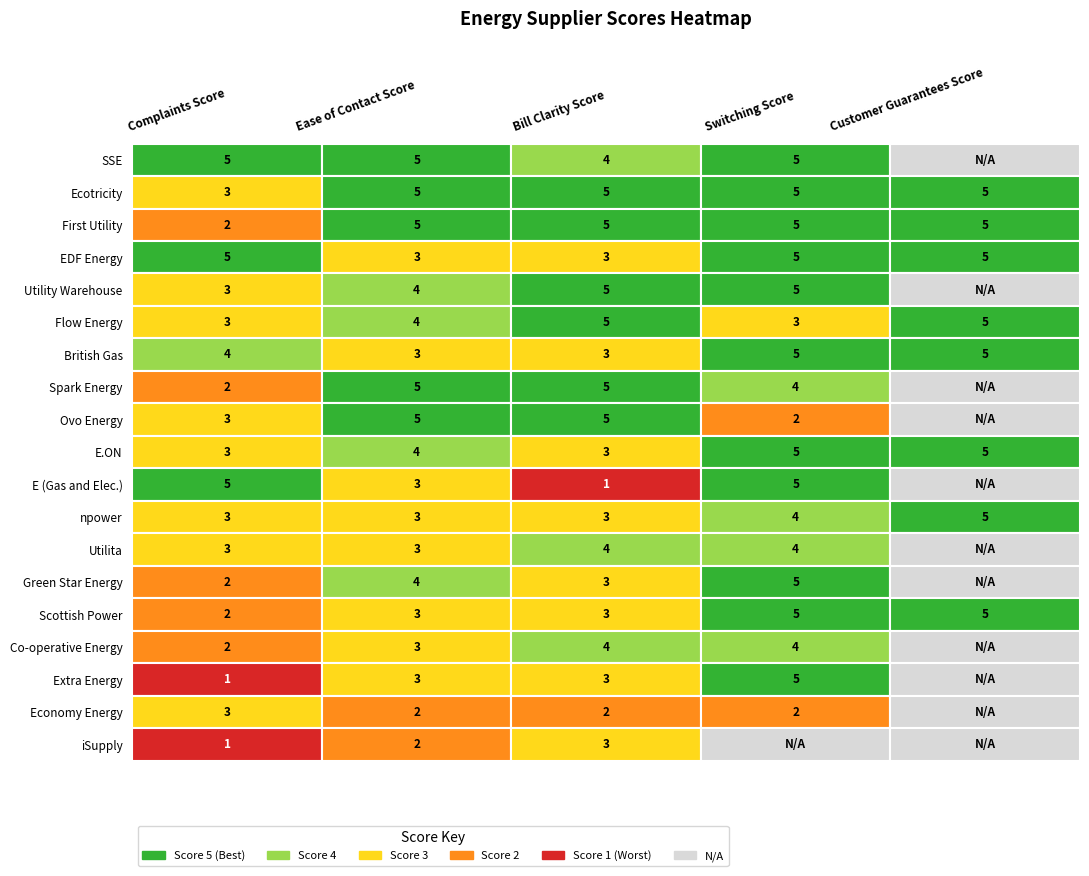

Is the value of npower at Switching Score greater than the value of Flow Energy at Switching Score?

Yes